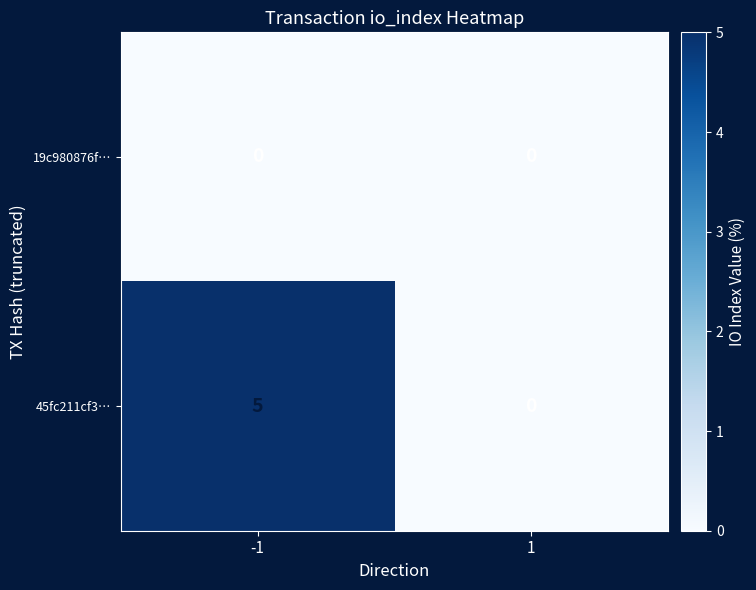

What is the difference between the maximum and minimum values in the 45fc211cf3… series?

5